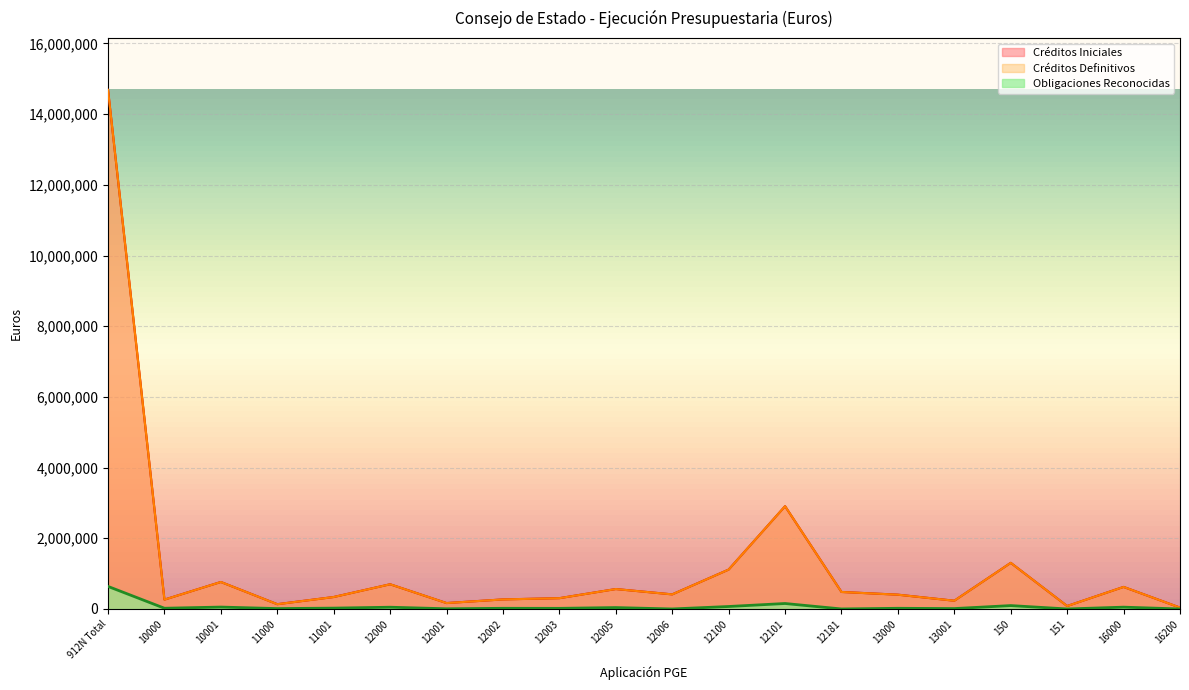

Reading left to right, list all the values displayed in this chart.

Créditos Iniciales: 912N Total=14686840.0	10000=264570.0	10001=763430.0	11000=134900.0	11001=338090.0	12000=698610.0	12001=167090.0	12002=270200.0	12003=305220.0	12005=563520.0	12006=412770.0	12100=1114240.0	12101=2907550.0	12181=481000.0	13000=404090.0	13001=233060.0	150=1304770.0	151=82960.0	16000=623670.0	16200=38690.0
Créditos Definitivos: 912N Total=14686840.0	10000=264570.0	10001=763430.0	11000=134900.0	11001=338090.0	12000=698610.0	12001=167090.0	12002=270200.0	12003=305220.0	12005=563520.0	12006=412770.0	12100=1114240.0	12101=2907550.0	12181=481000.0	13000=404090.0	13001=233060.0	150=1304770.0	151=82960.0	16000=623670.0	16200=38690.0
Obligaciones Reconocidas: 912N Total=637781.4	10000=20267.6	10001=53293.0	11000=10686.4	11001=23605.9	12000=49194.8	12001=5597.1	12002=18490.8	12003=17574.0	12005=39064.8	12006=0.0	12100=69629.9	12101=154363.8	12181=0.0	13000=18820.0	13001=10974.7	150=95390.9	151=0.0	16000=50827.7	16200=0.0